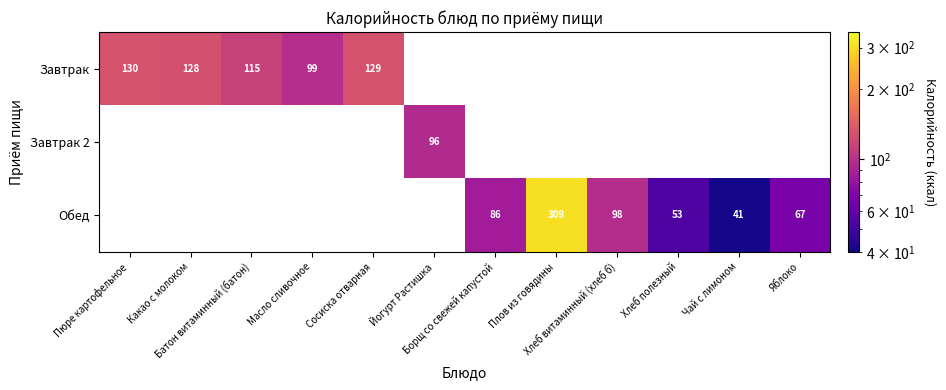

At which category does the chart reach its peak across all series?

Плов из говядины